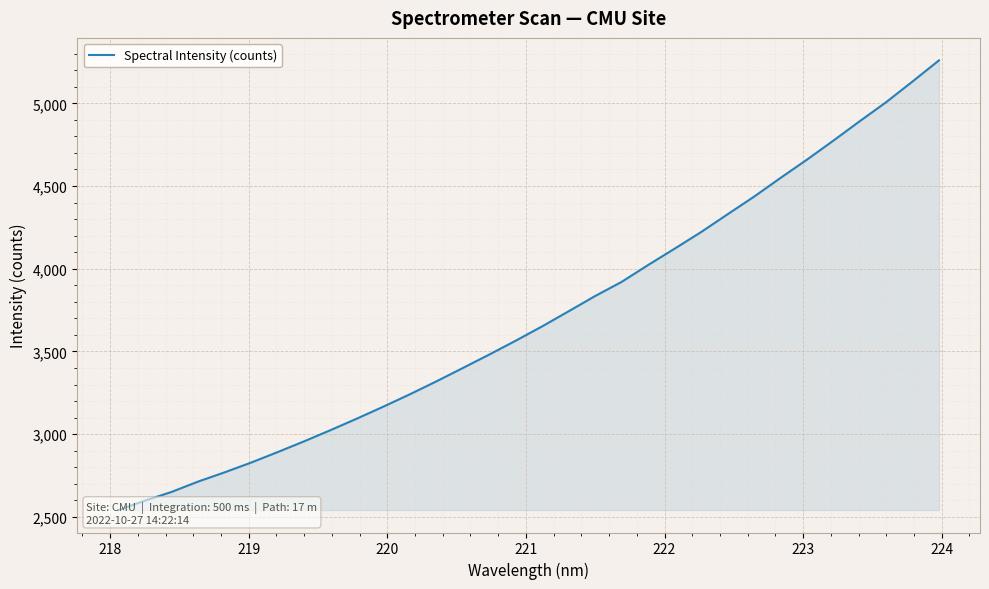

How many data points are less than 3651?

16